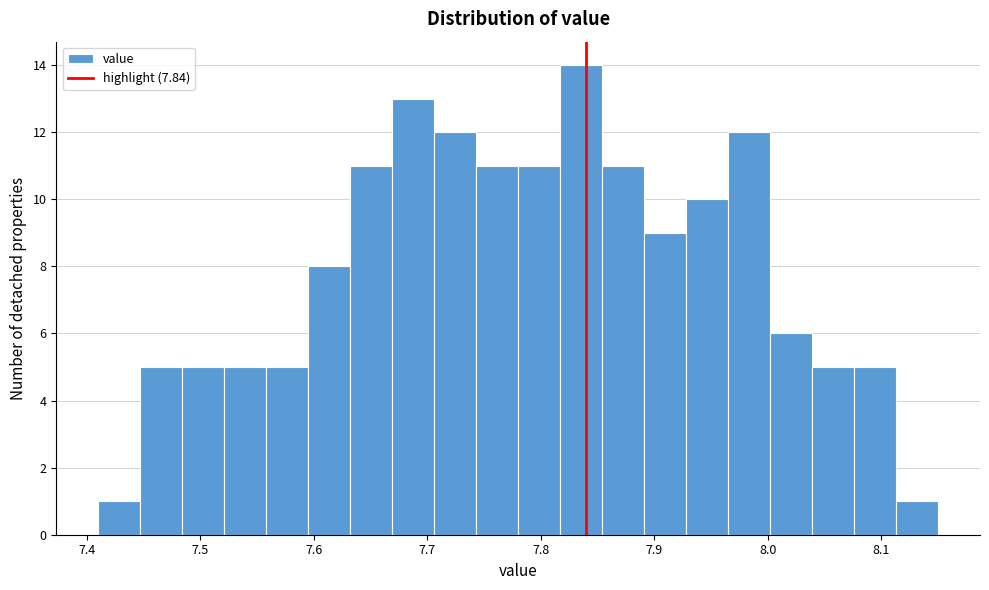

Read against the x-axis, roughly where is the centre of the tallest bar?

7.84